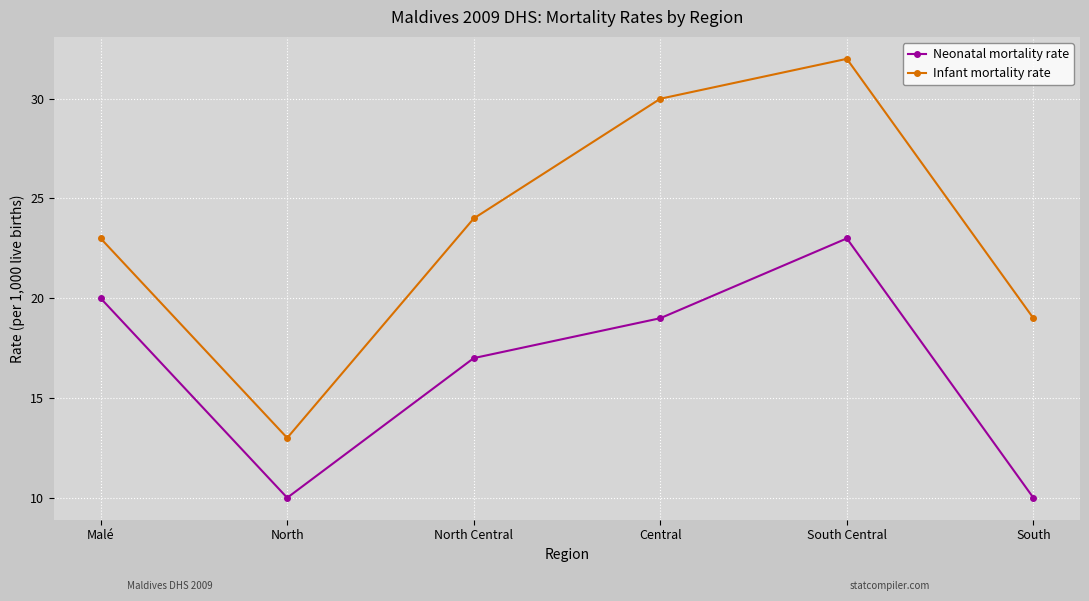

True or false: Neonatal mortality rate has more than 1 points higher than both neighbors.

False